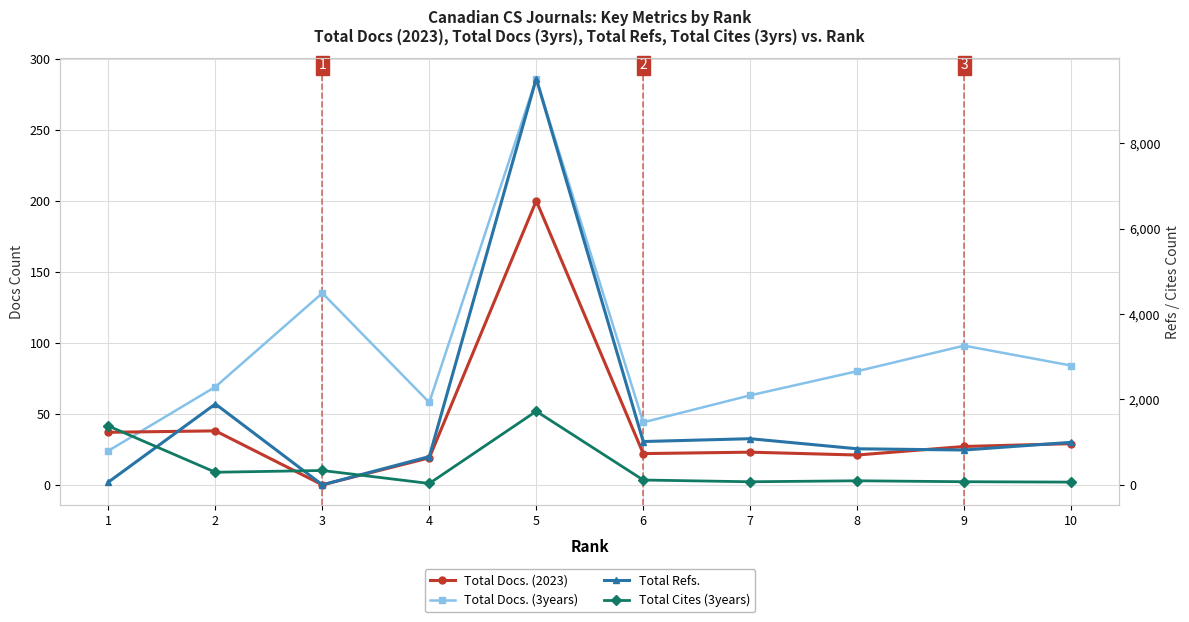

Reading left to right, what are all the values shown in this chart?

Total Docs. (2023): 37	38	0	19	200	22	23	21	27	29
Total Docs. (3years): 24	69	135	58	286	44	63	80	98	84
Total Refs.: 65	1895	0	662	9519	1015	1081	845	816	996
Total Cites (3years): 1379	295	336	32	1725	113	72	95	73	64